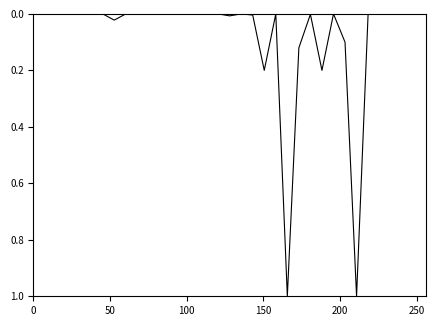

What is the greatest value displayed?

1.0